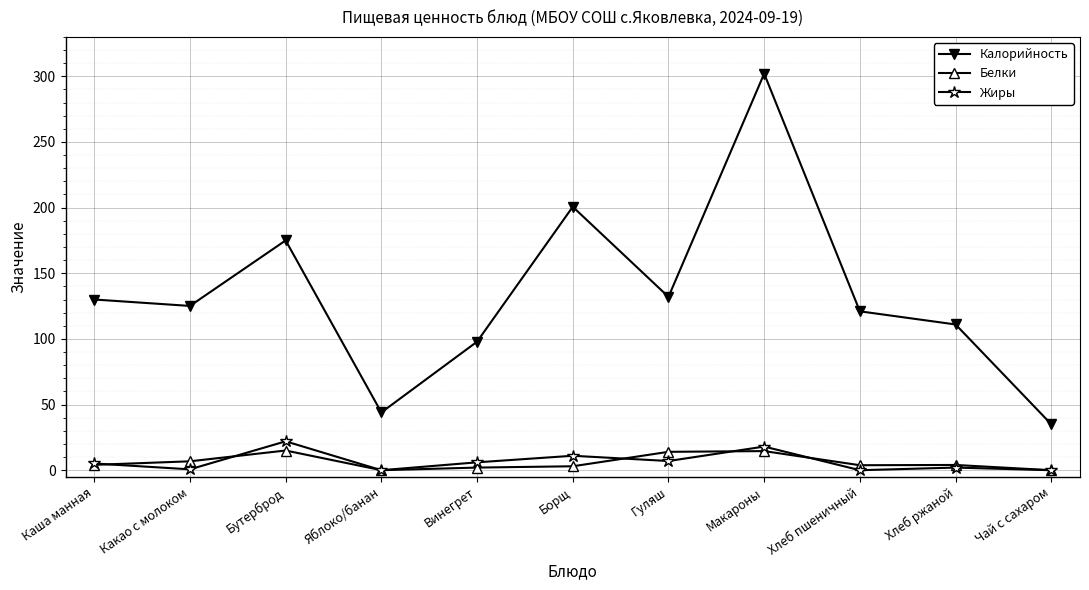

What is the label of the 1st point from the left?

Каша манная